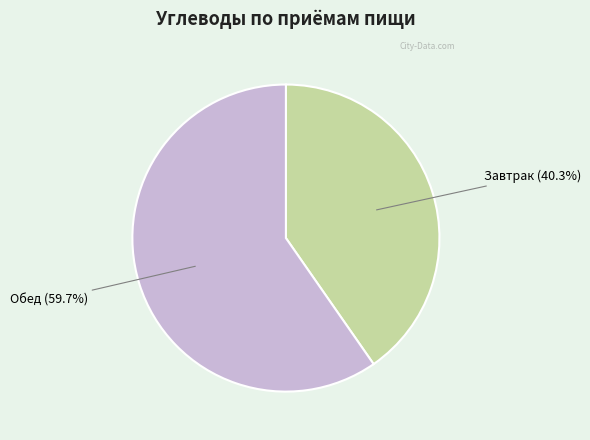

Does any single category account for the majority?

Yes